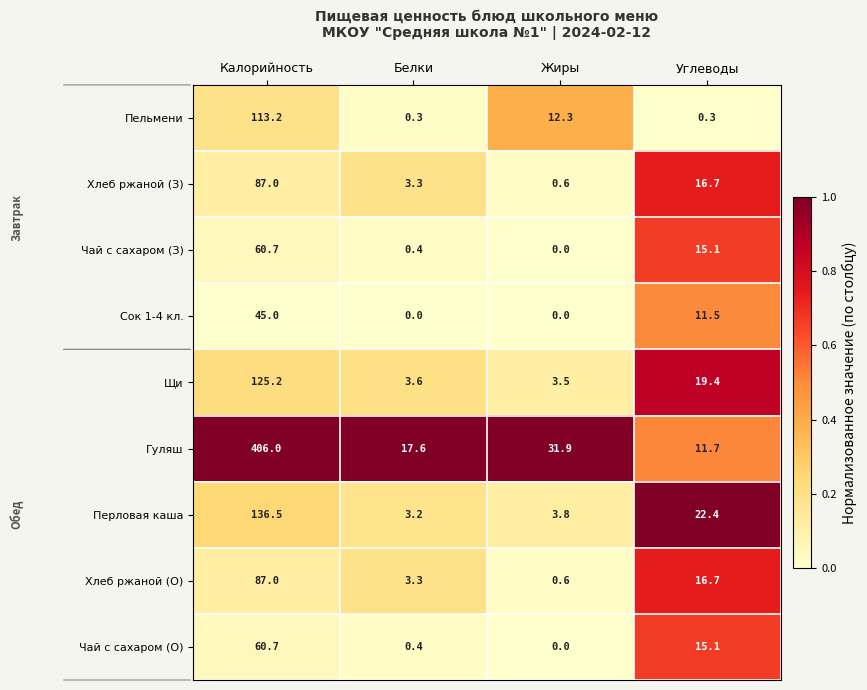

Rank the categories by Перловая каша value from highest to lowest.

Калорийность, Углеводы, Жиры, Белки